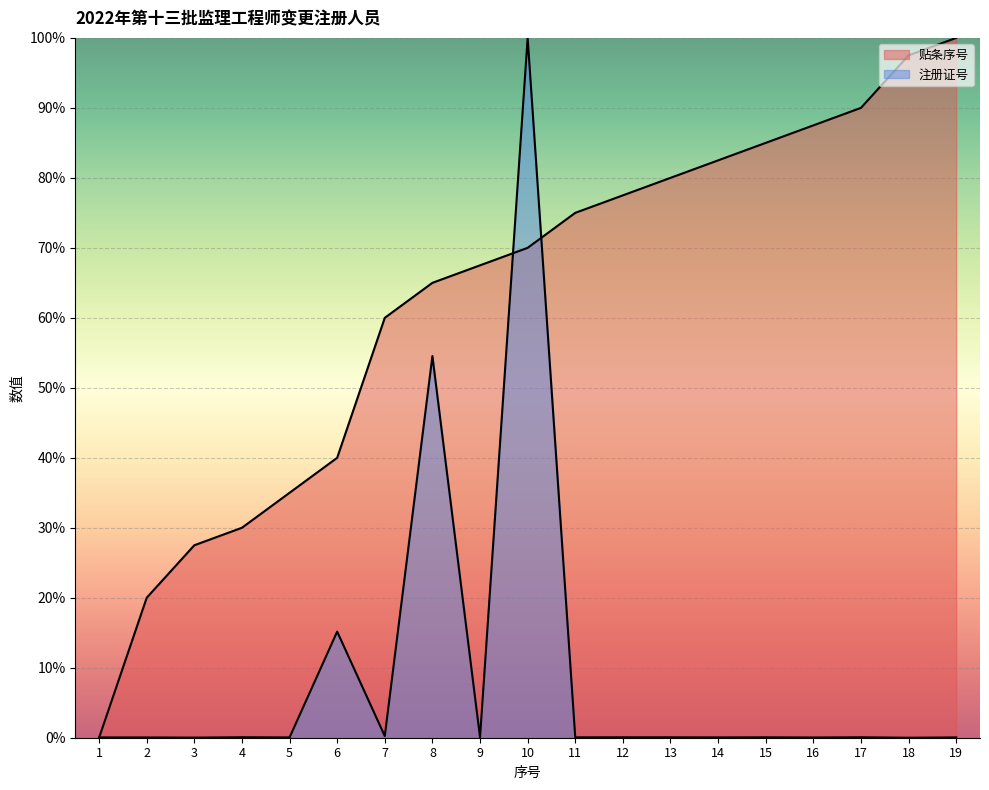

At which category is the sum across all series the highest?

10